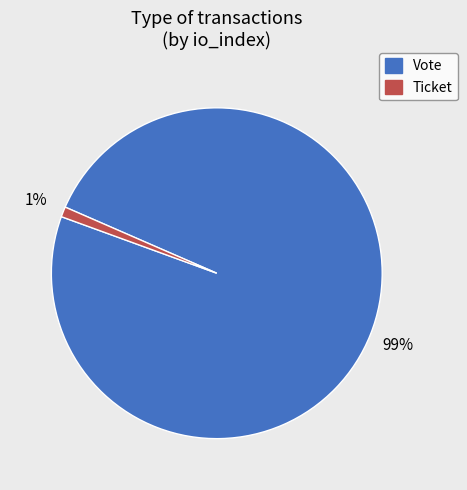

The Vote slice represents 99% of the pie. True or false?

True